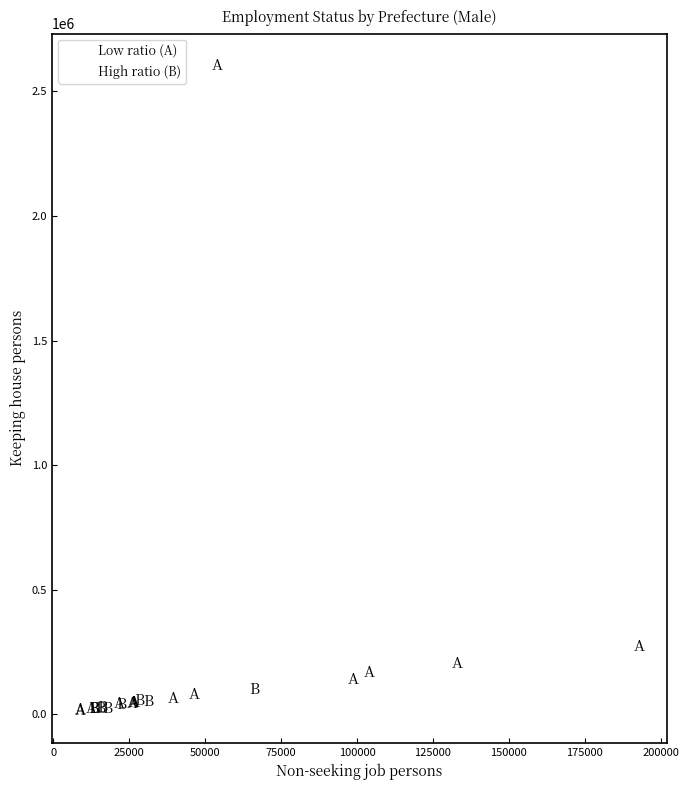

Which series contains the highest Y value?

Low ratio (A)